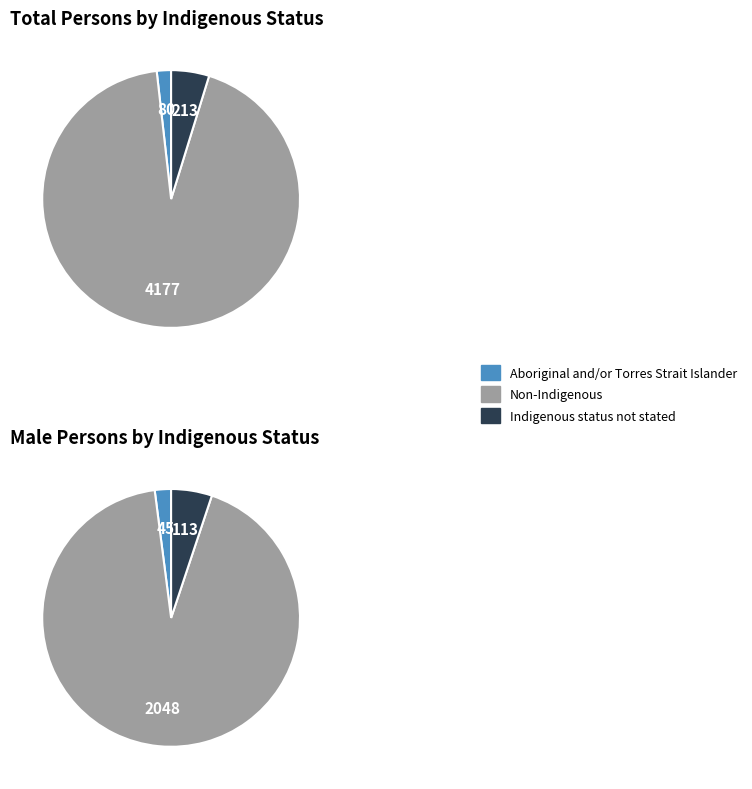

How much of the chart is everything except Non-Indigenous?

6.6%